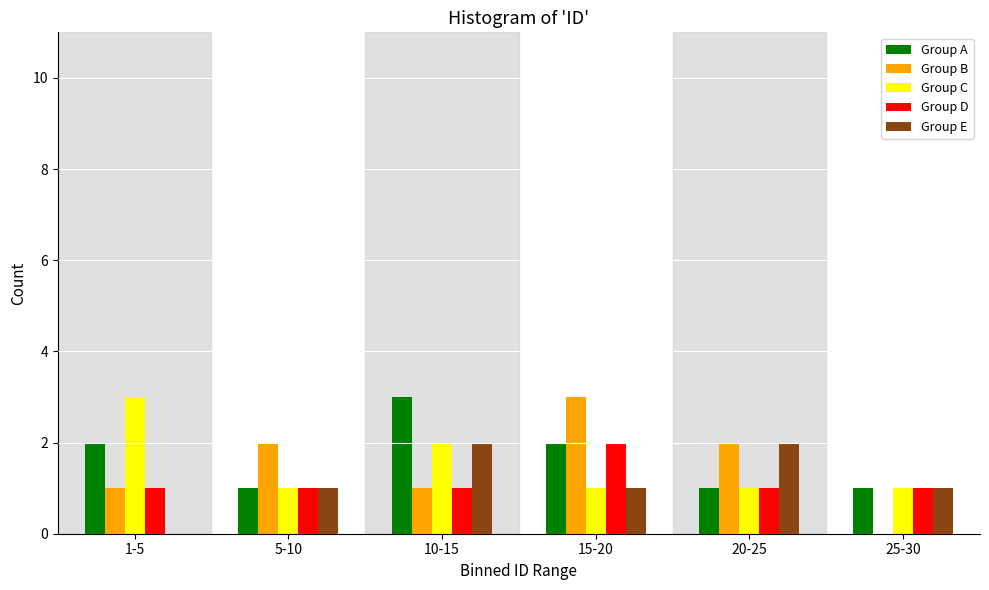

Reading left to right, extract all data points from this chart.

Group A: 1-5=2	5-10=1	10-15=3	15-20=2	20-25=1	25-30=1
Group B: 1-5=1	5-10=2	10-15=1	15-20=3	20-25=2	25-30=0
Group C: 1-5=3	5-10=1	10-15=2	15-20=1	20-25=1	25-30=1
Group D: 1-5=1	5-10=1	10-15=1	15-20=2	20-25=1	25-30=1
Group E: 1-5=0	5-10=1	10-15=2	15-20=1	20-25=2	25-30=1